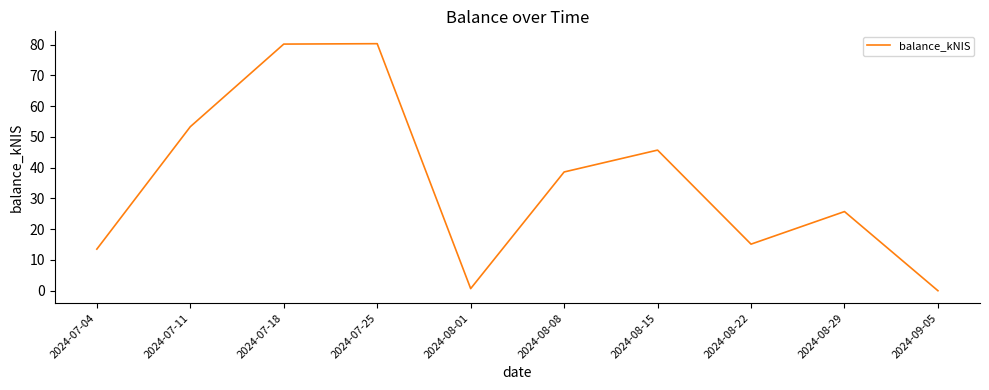

Does the chart have visible grid lines?

No